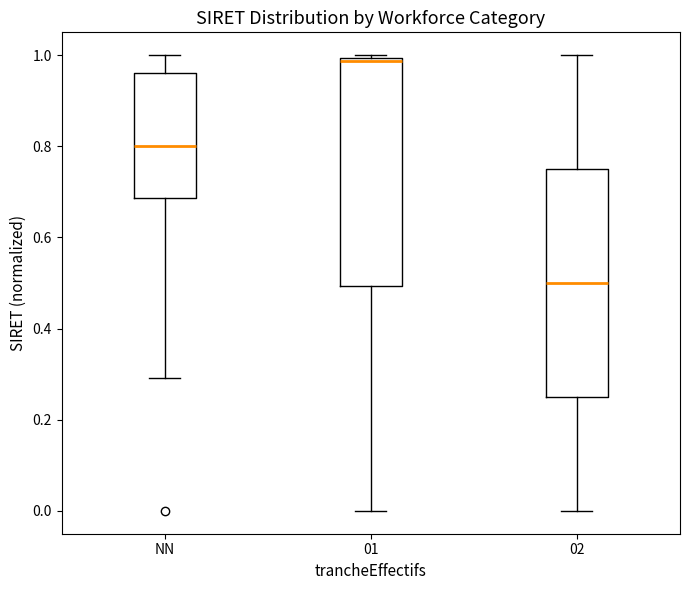

Which box has the lowest median line?

02